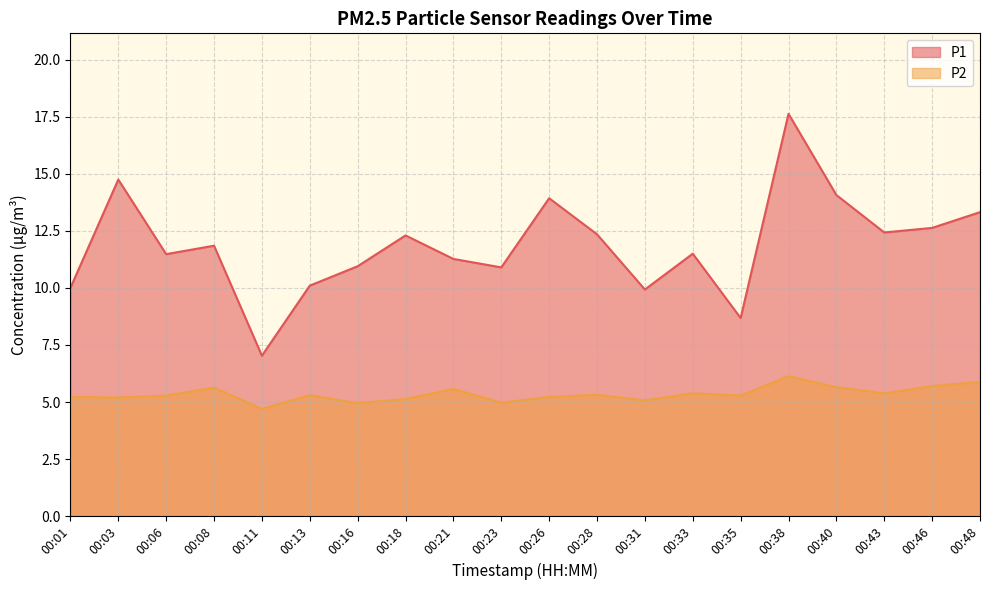

Rank the series at 00:46 from lowest to highest value.

P2, P1